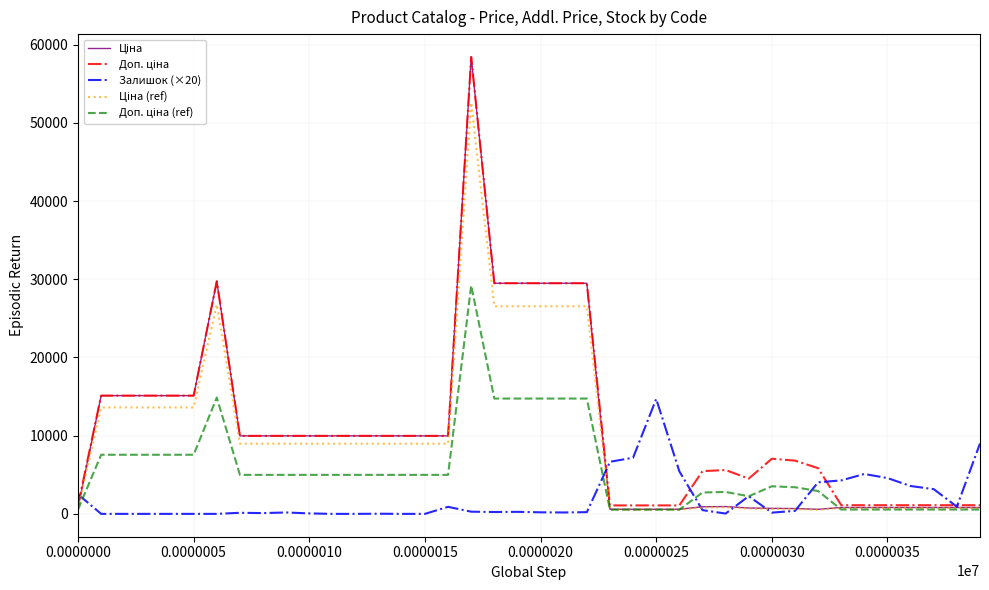

What is the greatest value displayed?

58426.5